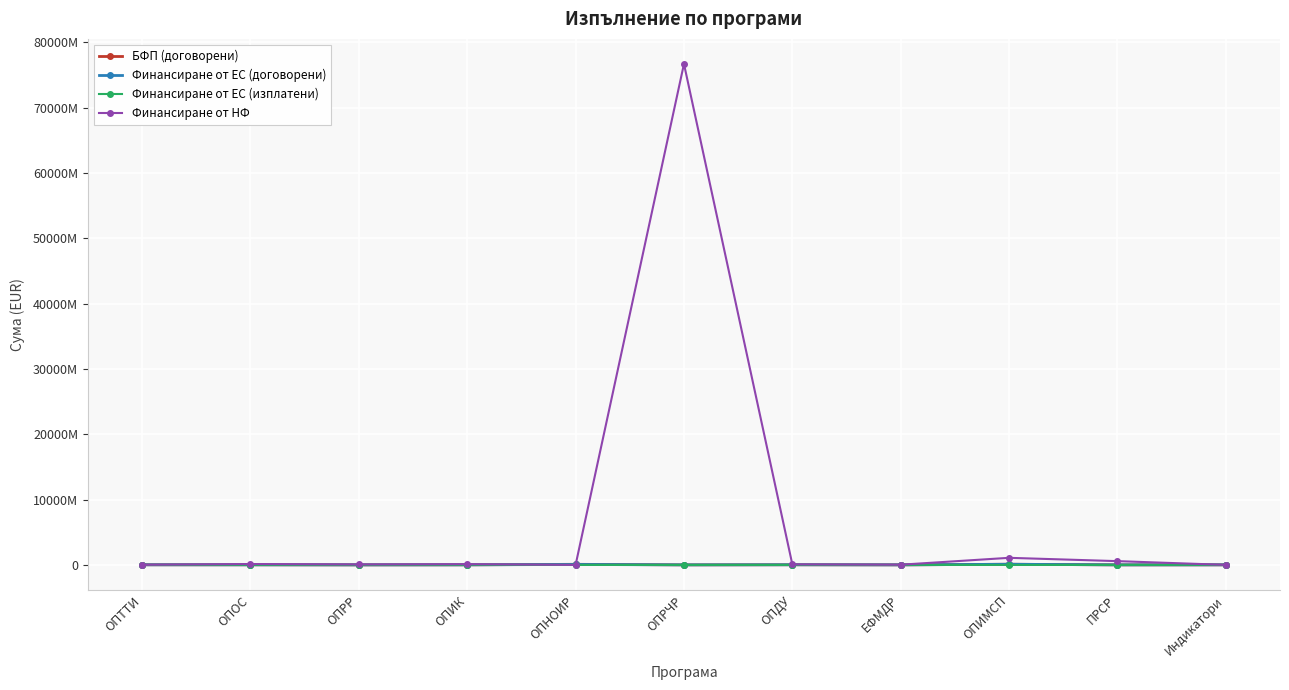

True or false: Финансиране от ЕС (изплатени) and Финансиране от ЕС (договорени) cross at least once.

False